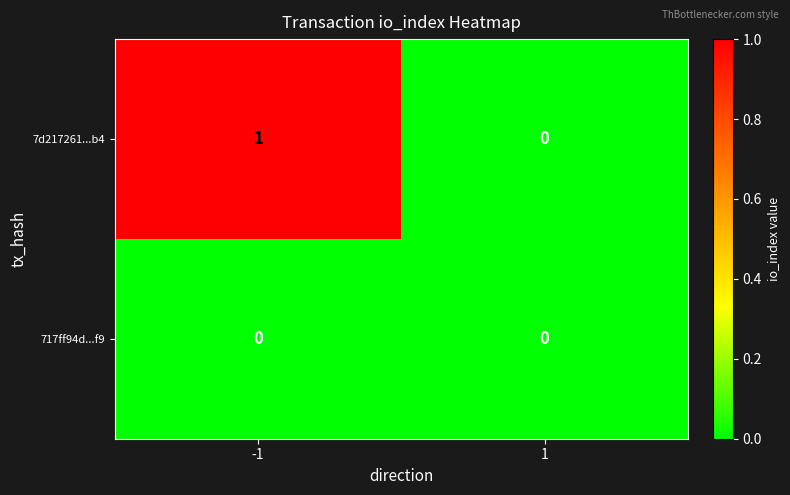

Which series changed the most between -1 and 1?

7d217261...b4